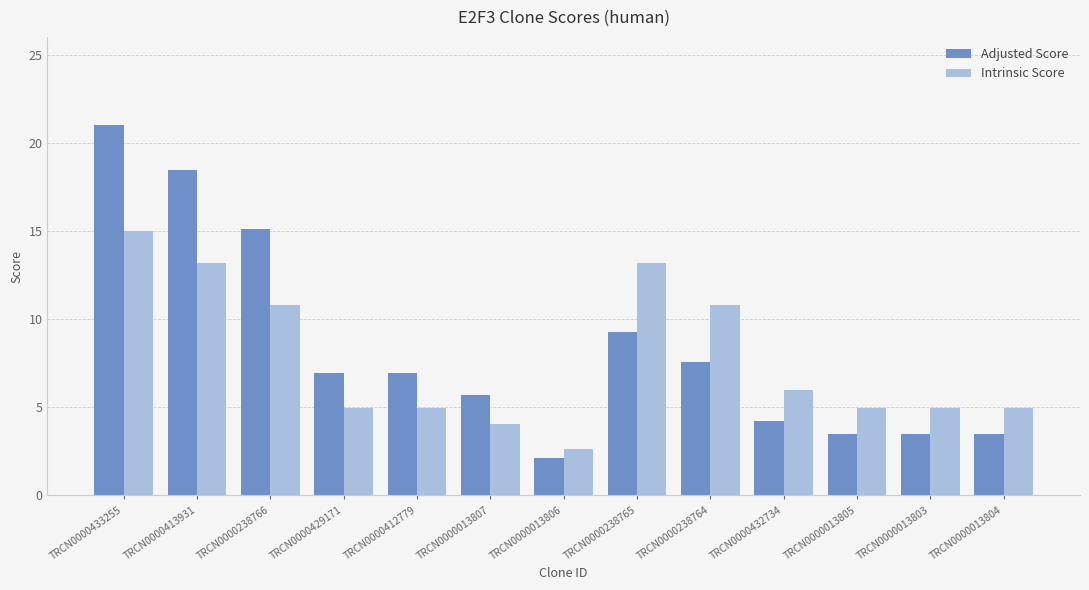

What is the difference between the second highest and second lowest values in the Adjusted Score series?

15.0